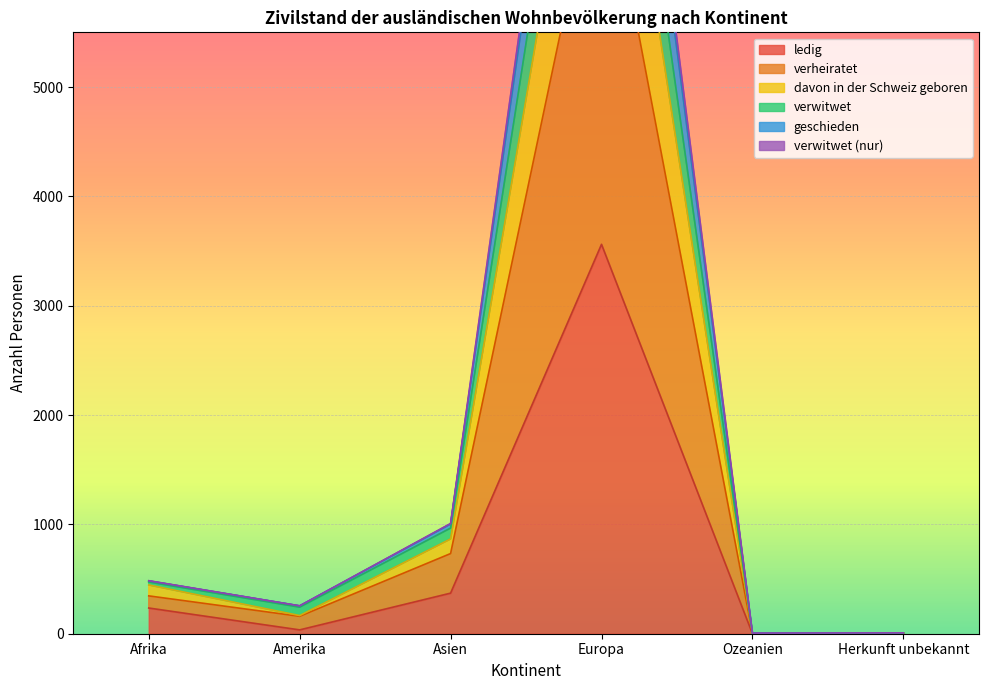

At how many categories does at least one series exceed 9836?

1